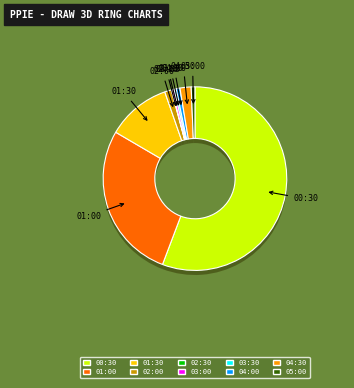

Which slice represents more than half of the pie?

00:30